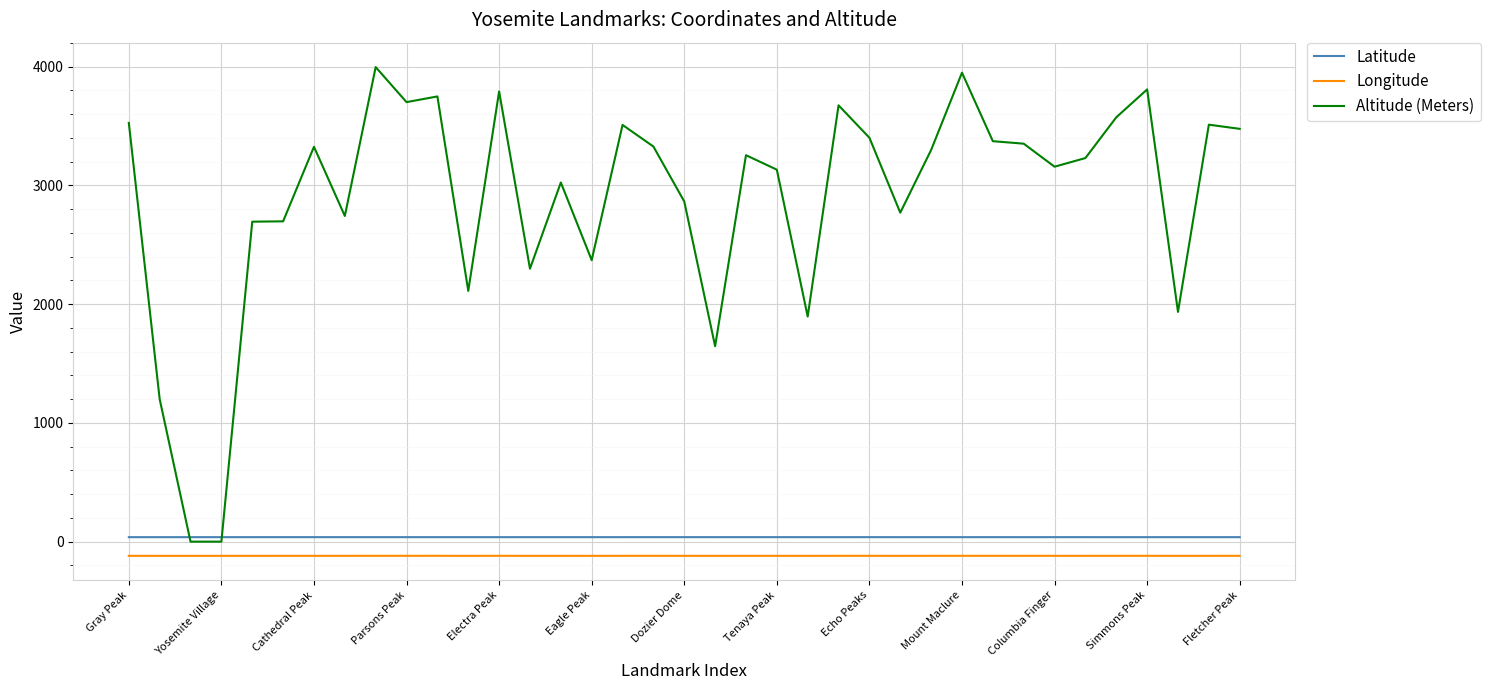

True or false: Latitude has more than 0 points higher than both neighbors.

True